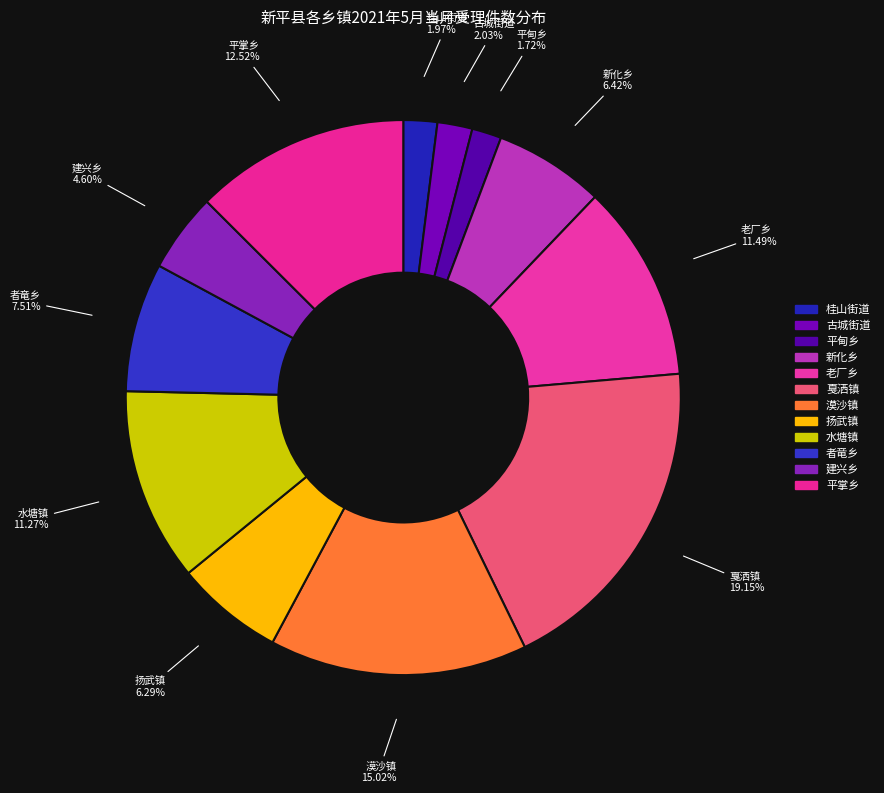

Which category has the smallest portion of the pie?

平甸乡